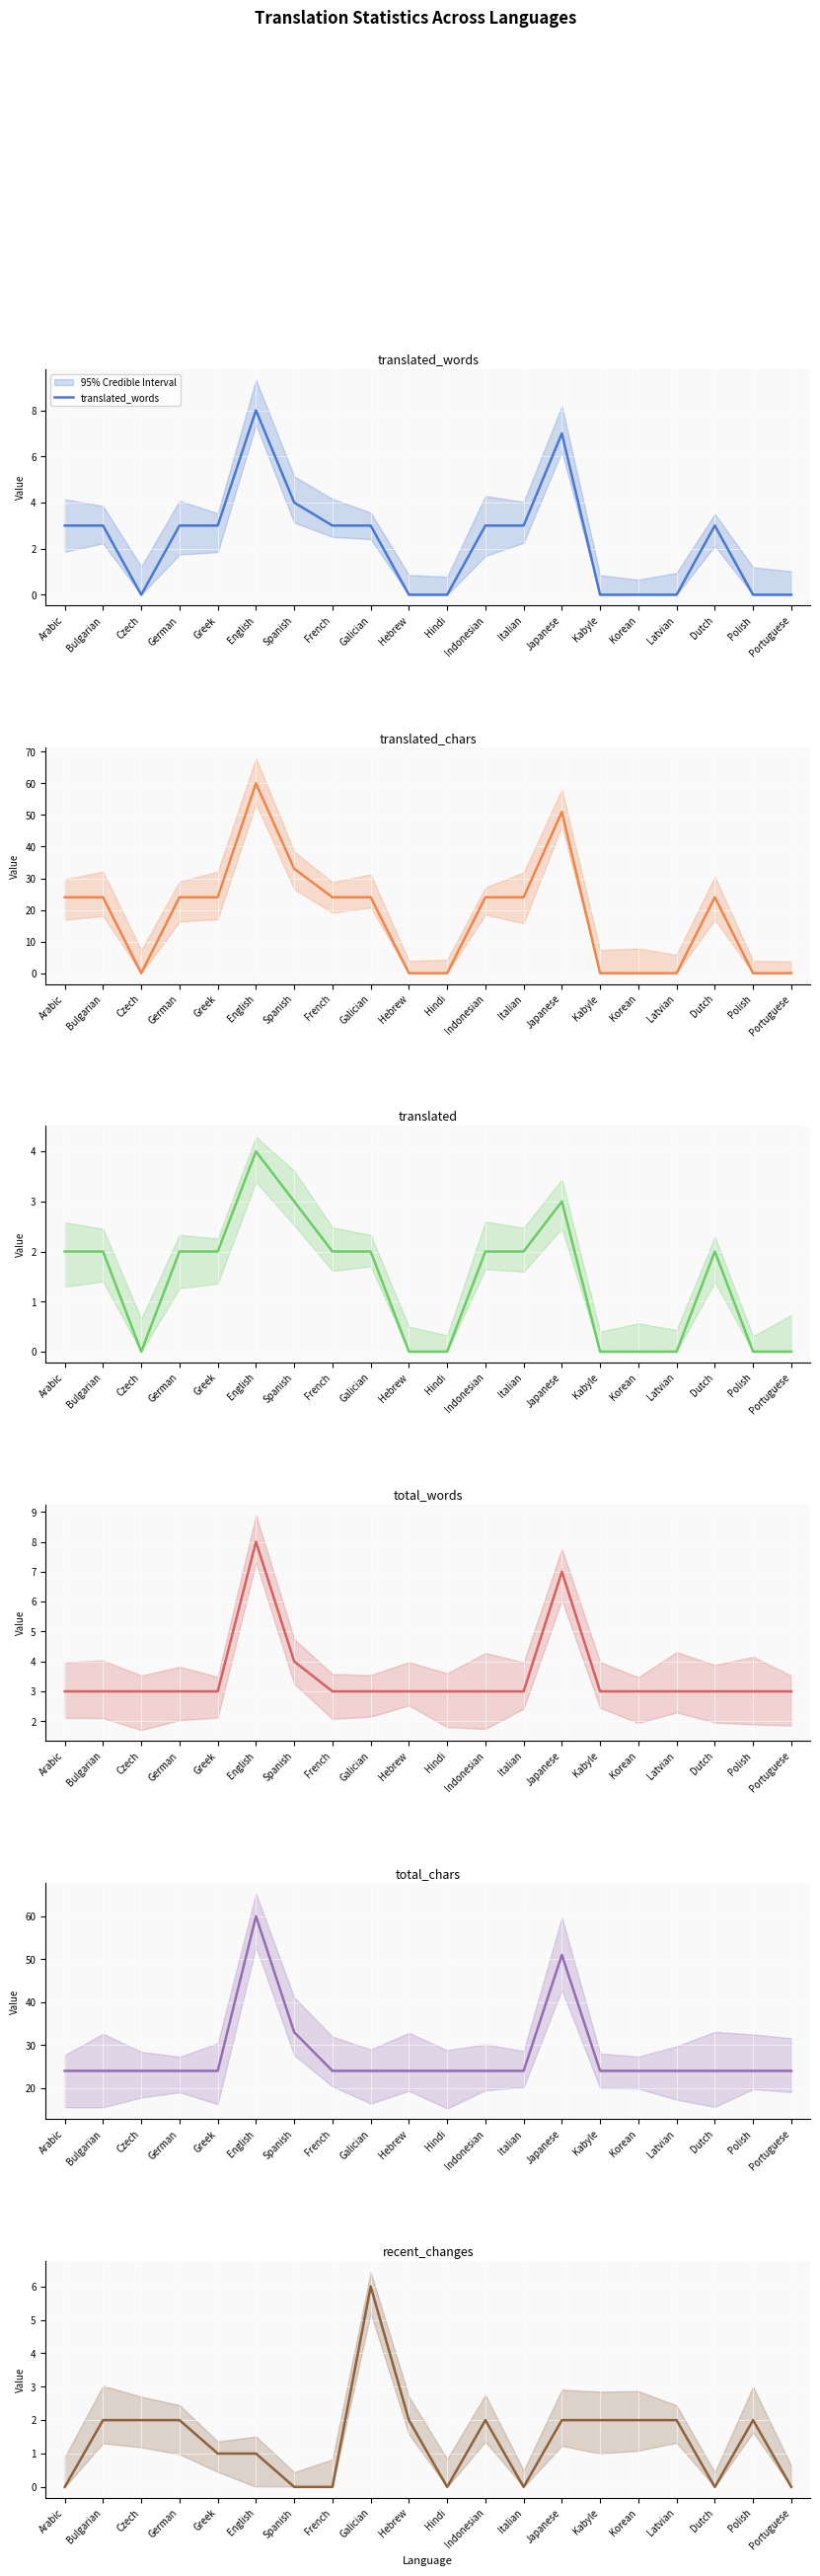

Where does the translated_words series first go above 3?

English